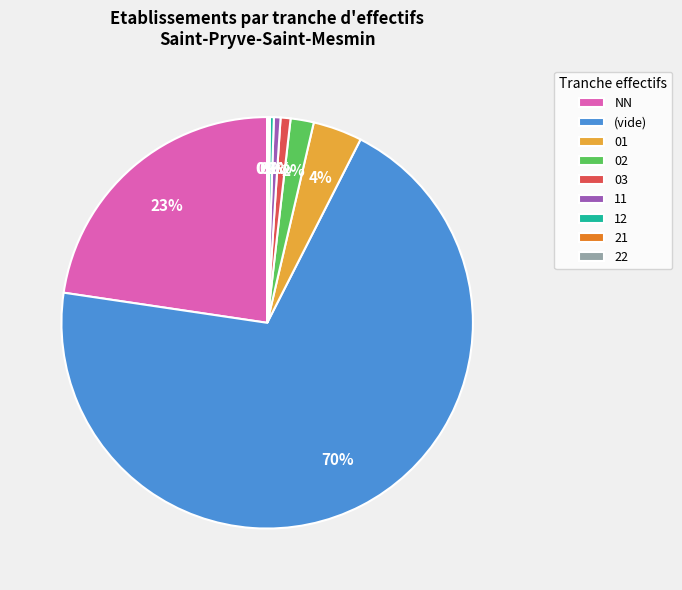

To the nearest percent, what is the average slice percentage?

11%